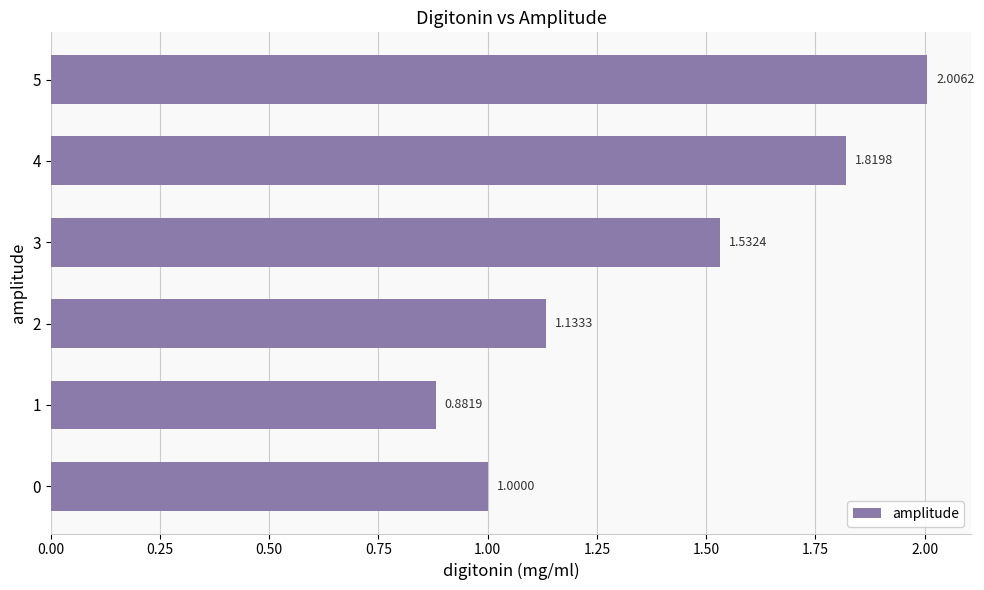

What is the sum of all values?

8.4